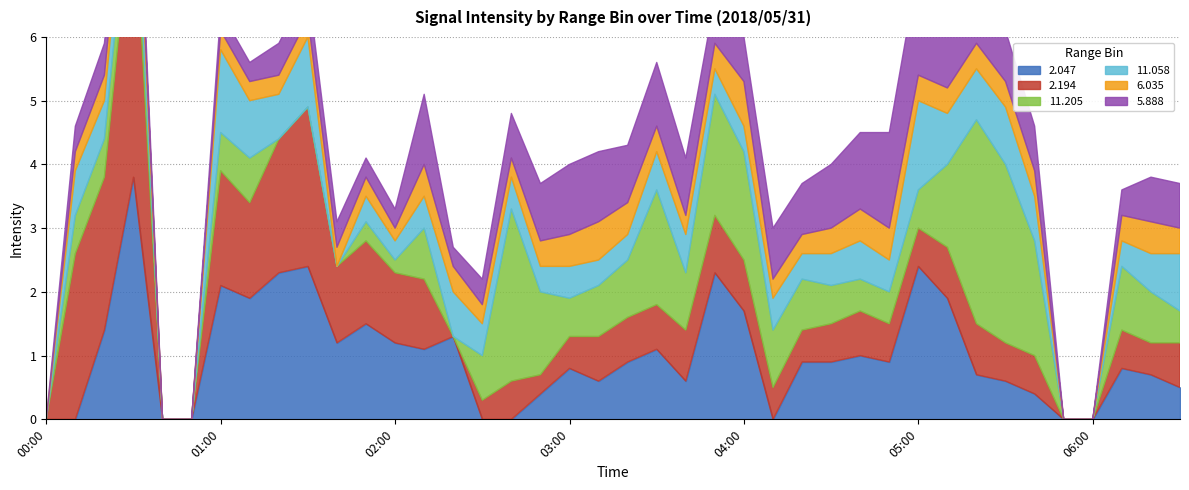

What position from the right is 00:20?

38